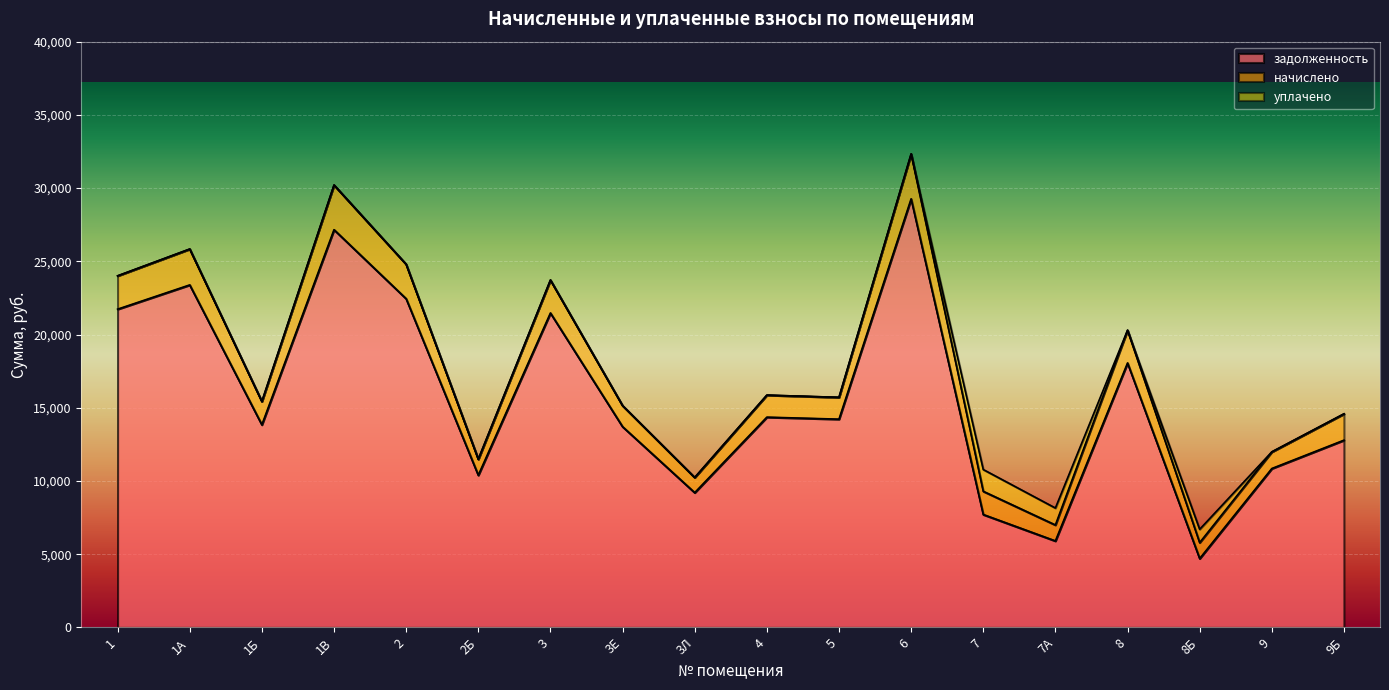

What is the total value across all series at 6?

32333.3